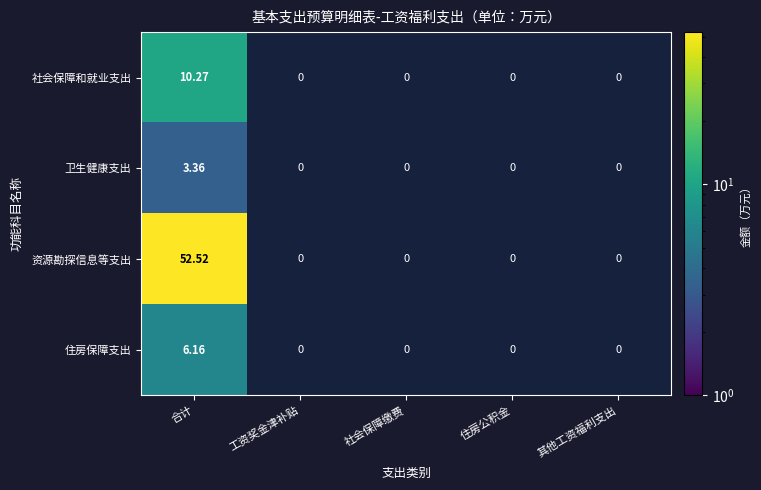

At 合计, list the series in order from smallest to largest.

卫生健康支出, 住房保障支出, 社会保障和就业支出, 资源勘探信息等支出